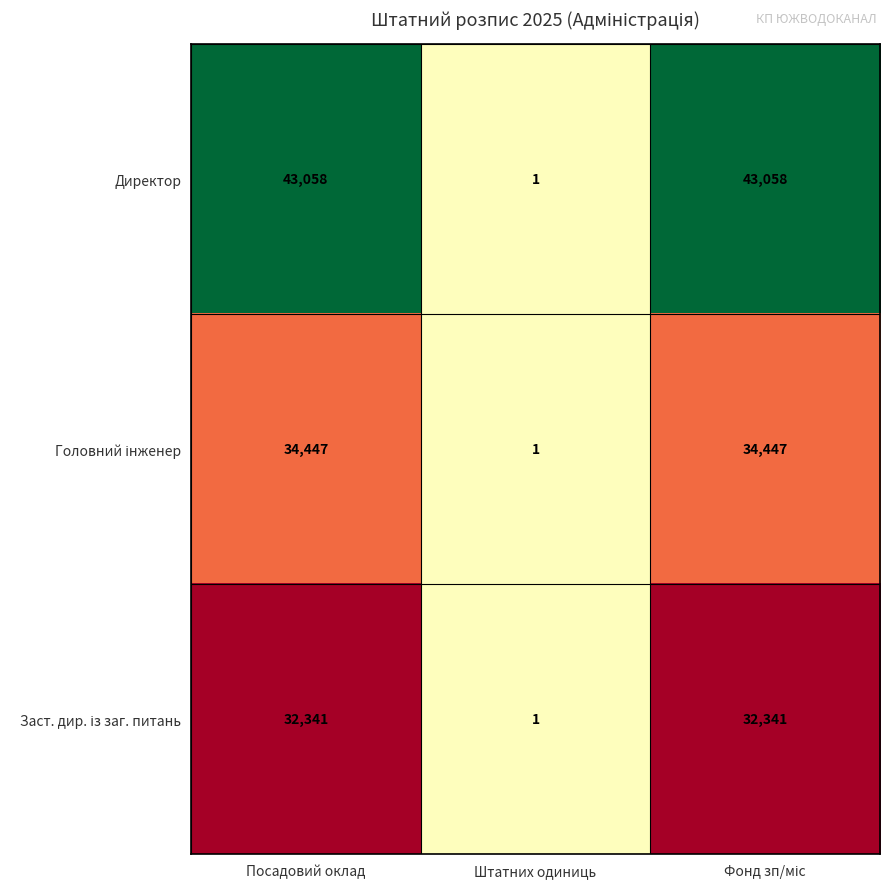

What is the sum of all Директор values?

86117